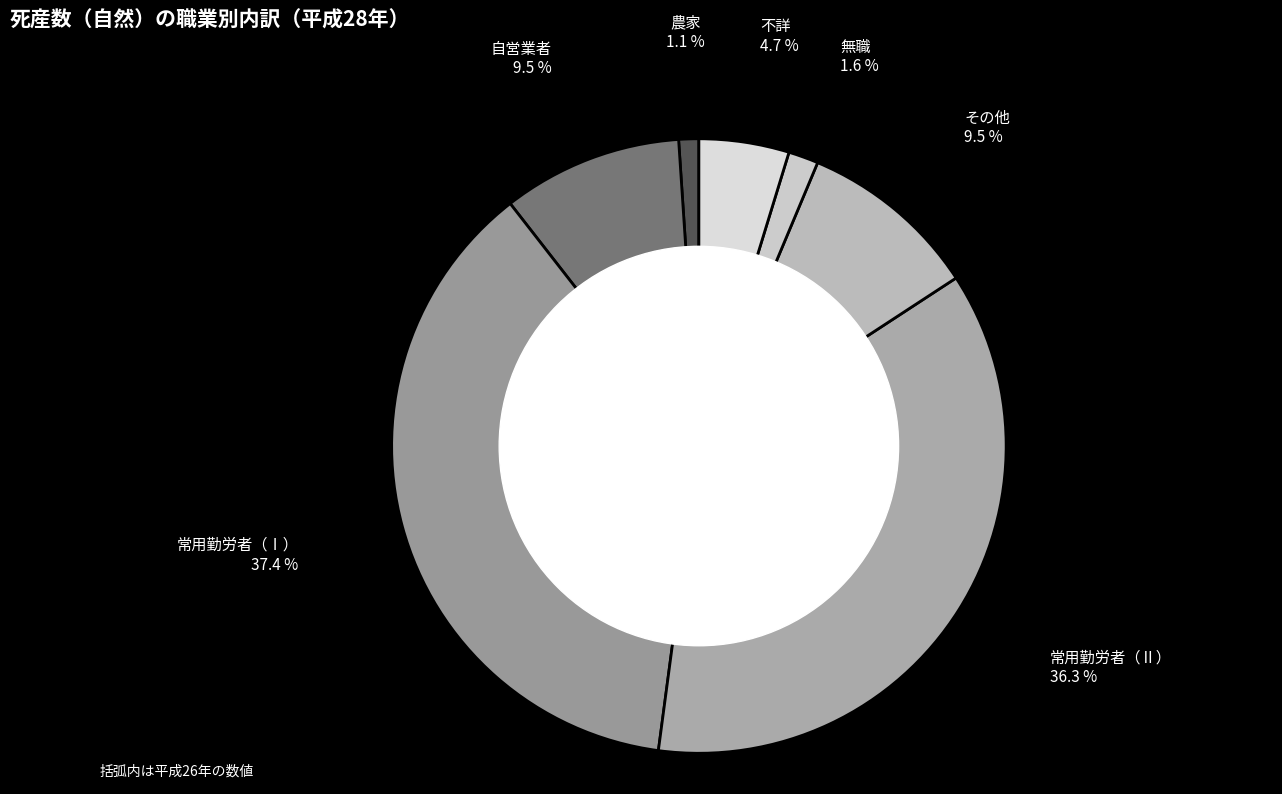

True or false: 無職 accounts for 14% of the total.

False